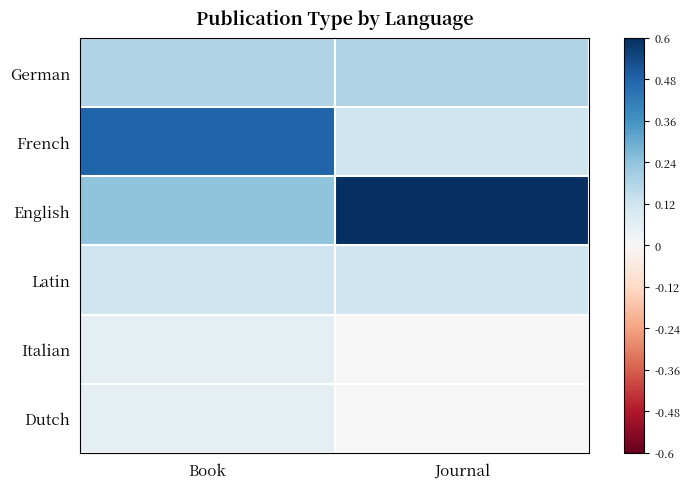

Which category has the highest value across all series?

Journal